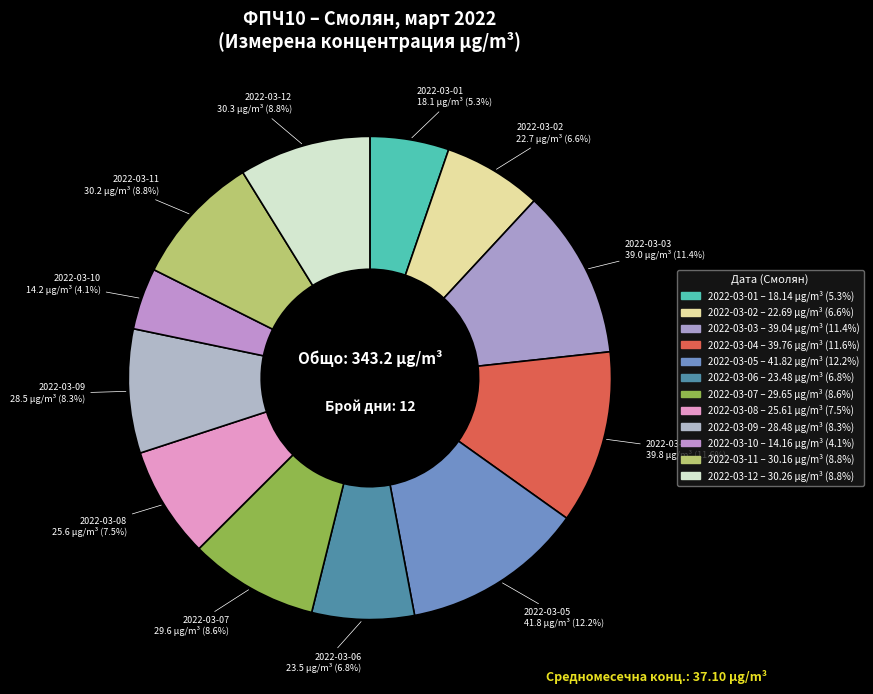

To the nearest percent, what is the difference between the 2022-03-04 and 2022-03-12 slice percentages?

3%